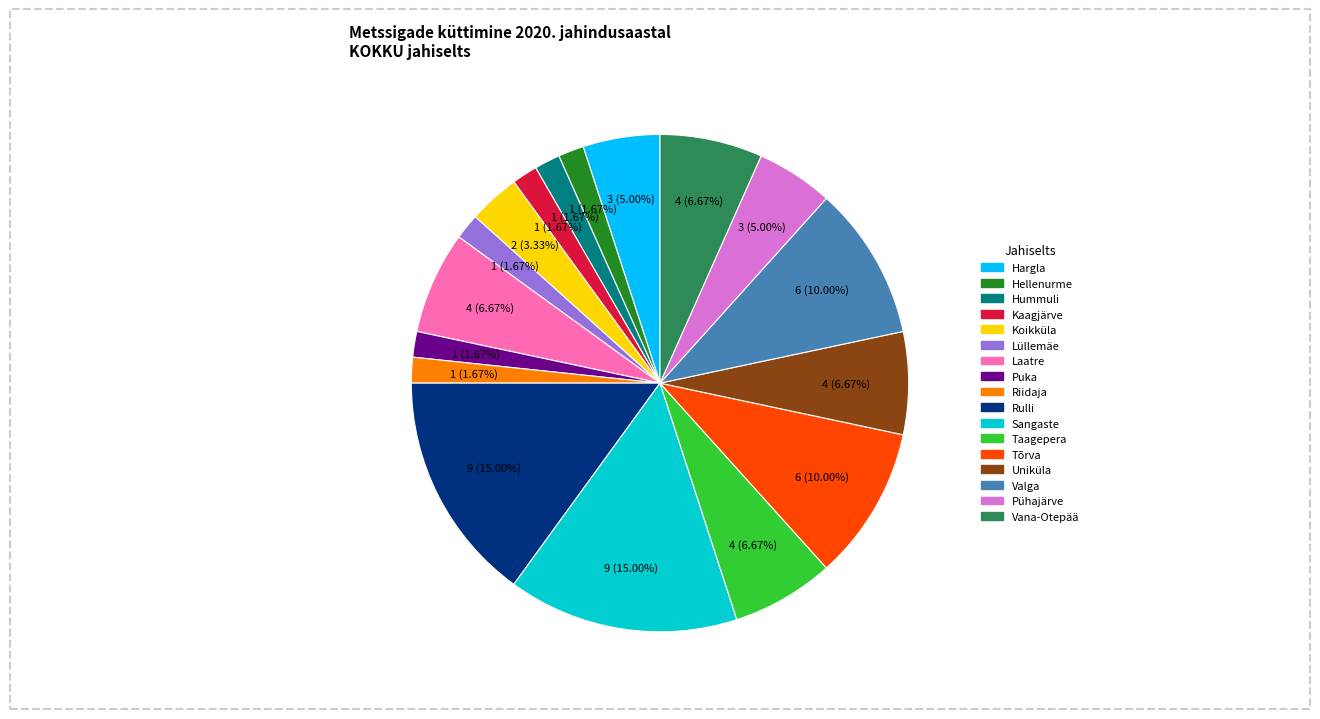

Between Tõrva and Hellenurme, which is larger?

Tõrva